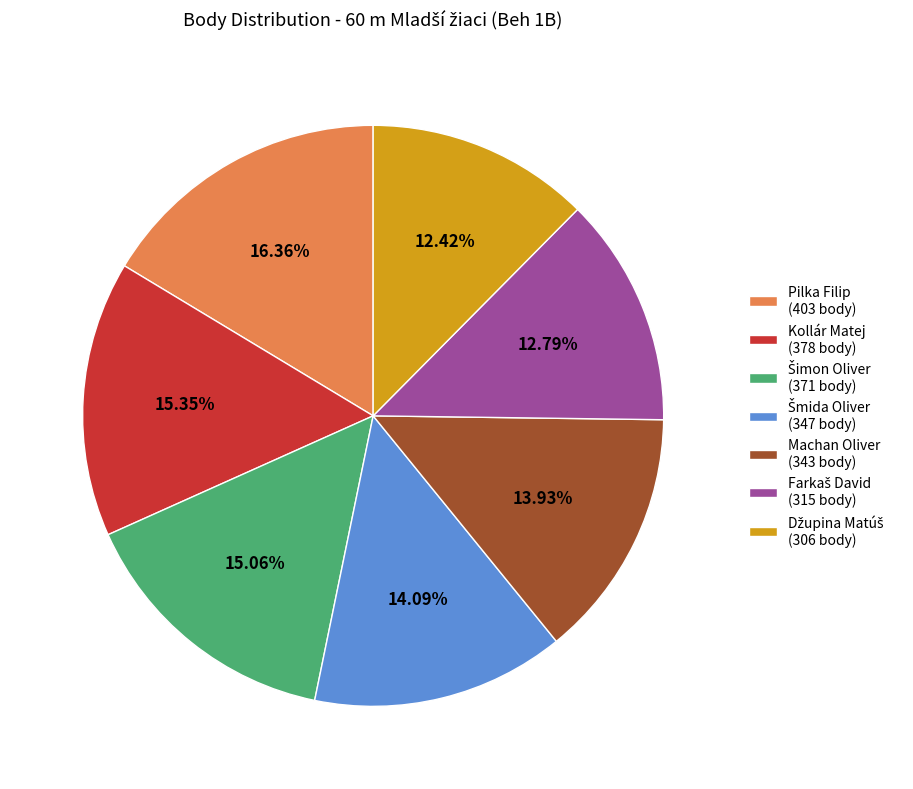

Does Kollár Matej account for over 50% of the chart?

No